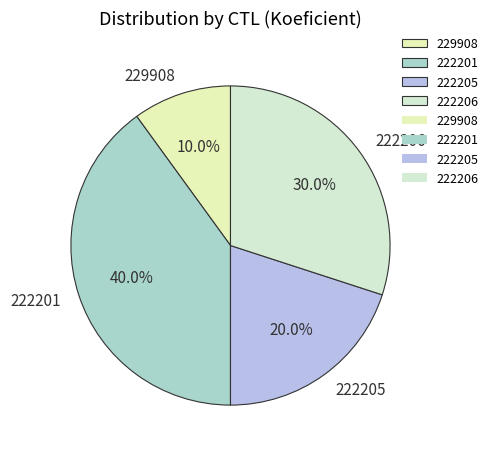

To the nearest percent, what is the average slice percentage?

25%